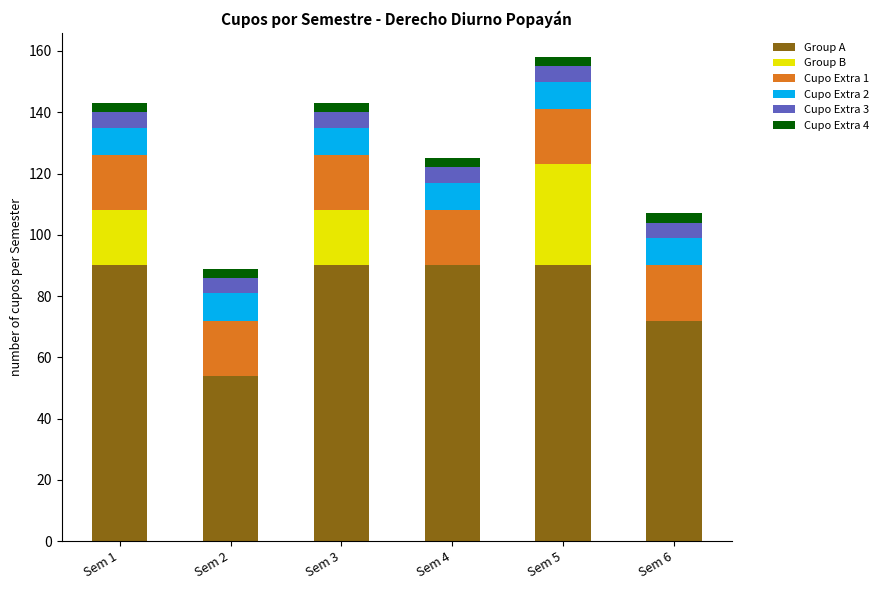

Are the bars grouped side by side (vs. stacked)?

No